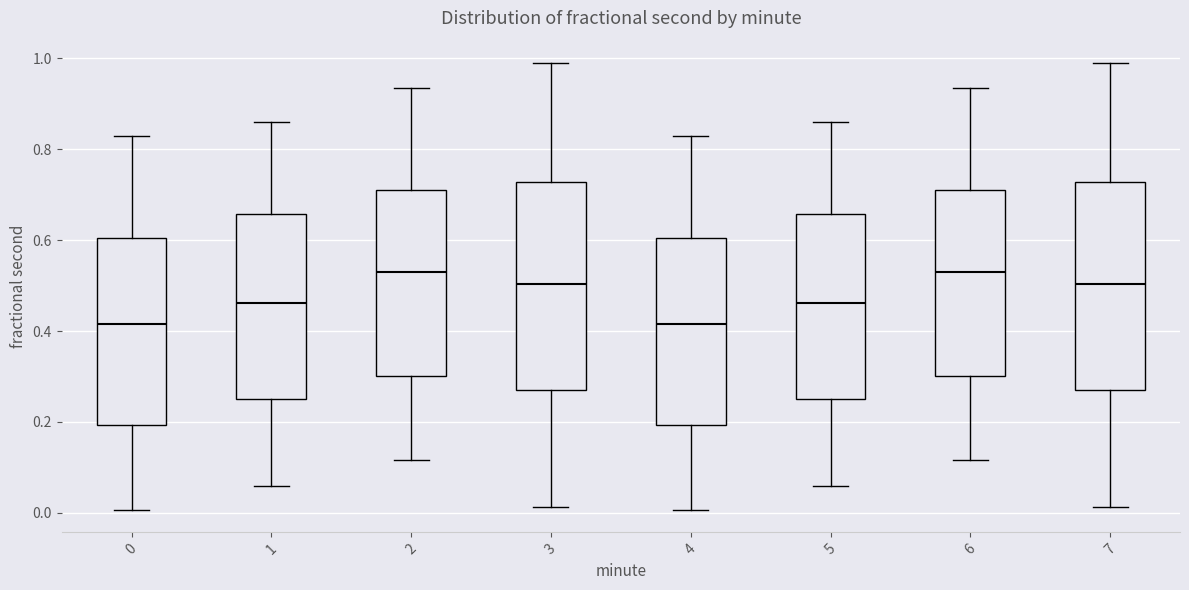

Reading left to right, read every box against the y-axis: the position of its median line, the range the box covers, and the ends of its whiskers. The values are not printed on the chart, so give them approximately, as read against the axis.

0: median 0.42, box 0.20 to 0.60, whiskers 0.00 to 0.82
1: median 0.46, box 0.24 to 0.66, whiskers 0.06 to 0.86
2: median 0.54, box 0.30 to 0.72, whiskers 0.12 to 0.94
3: median 0.50, box 0.28 to 0.72, whiskers 0.02 to 0.98
4: median 0.42, box 0.20 to 0.60, whiskers 0.00 to 0.82
5: median 0.46, box 0.24 to 0.66, whiskers 0.06 to 0.86
6: median 0.54, box 0.30 to 0.72, whiskers 0.12 to 0.94
7: median 0.50, box 0.28 to 0.72, whiskers 0.02 to 0.98